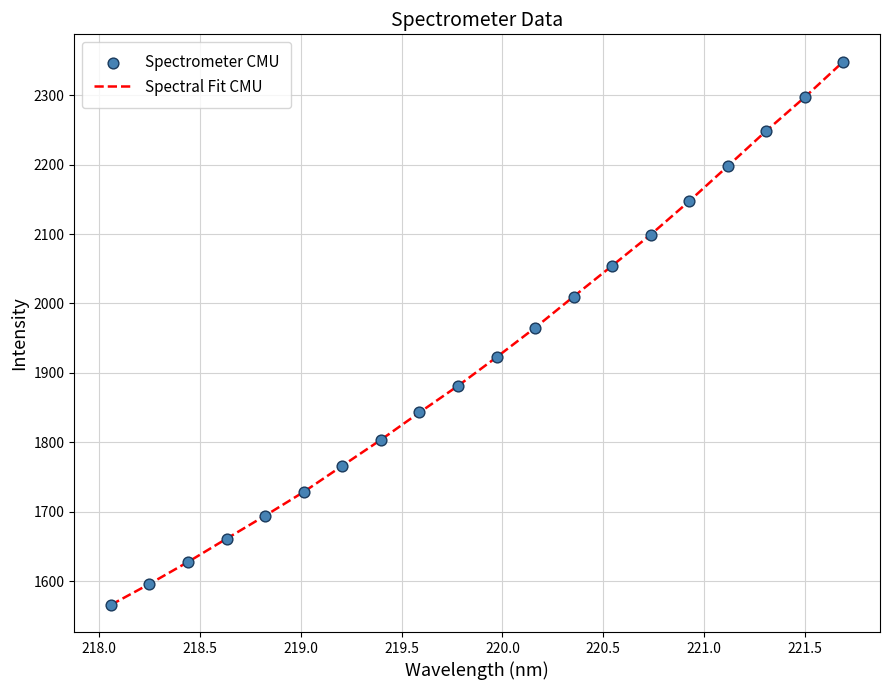

What is the smallest value displayed?

1565.7